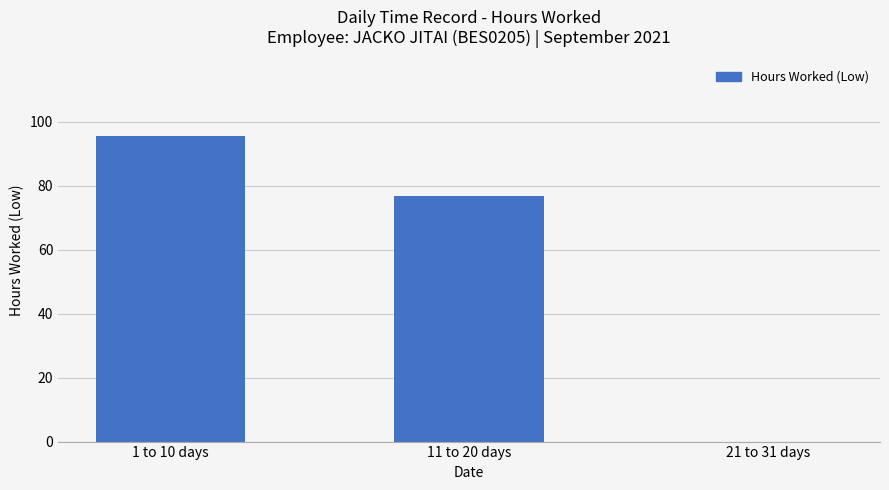

What is the approximate value at 11 to 20 days?

76.7